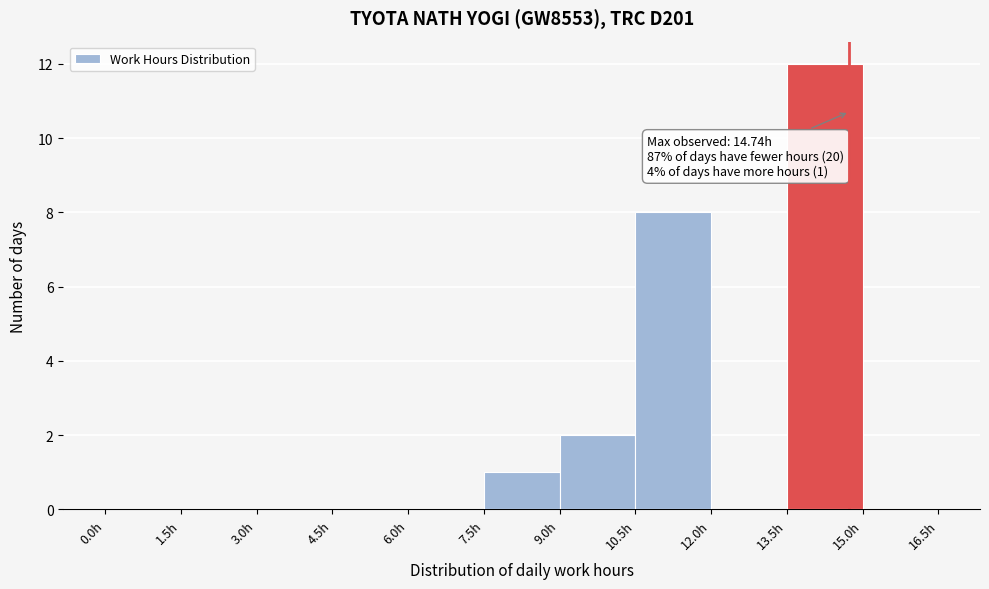

Which range on the x-axis has the tallest bar?

13.5 to 15.0